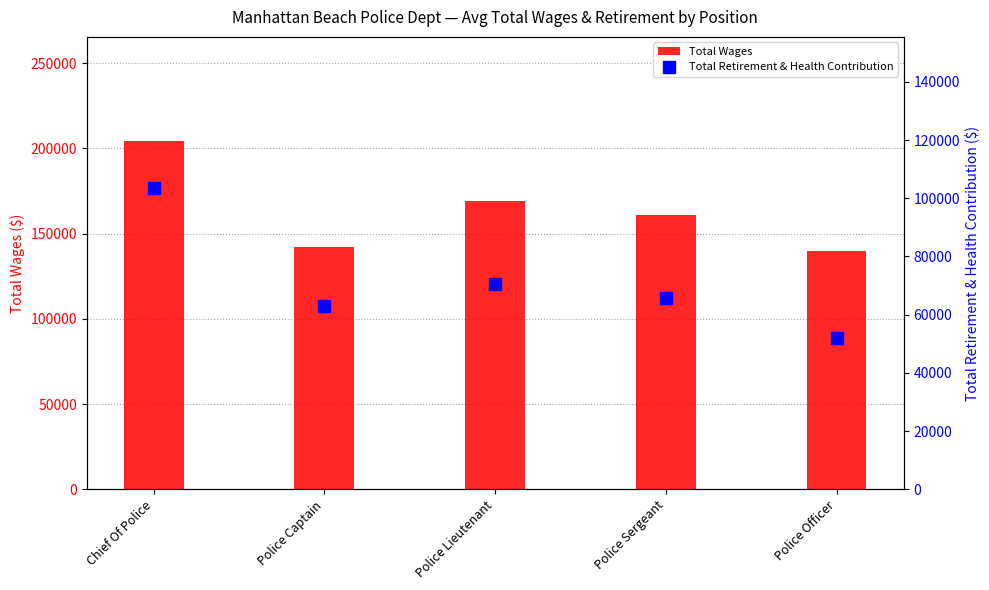

Reading left to right, what are all the values shown in this chart?

Total Wages: 204213.0	142417.5	168888.4	160815.7	140017.2
Total Retirement & Health Contribution: 103659.0	62997.0	70688.2	65876.5	51851.7